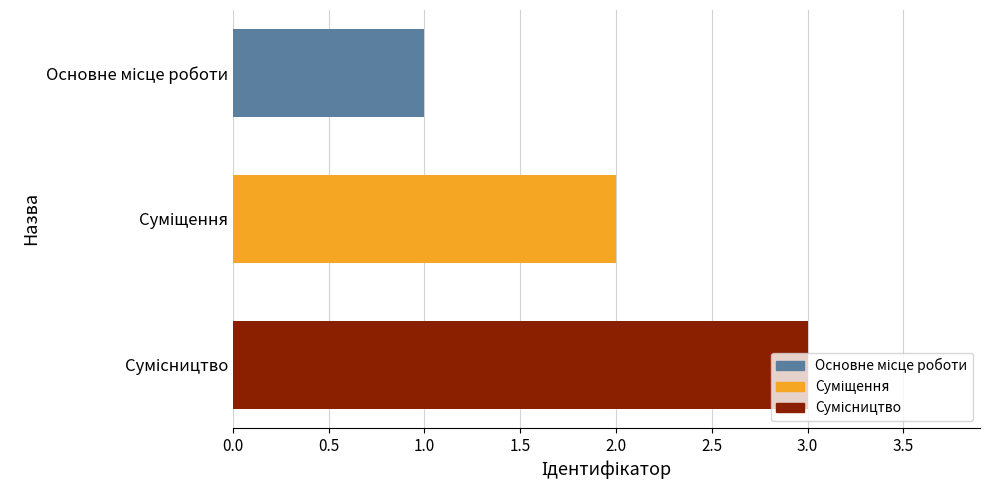

What is the sum of all values?

6